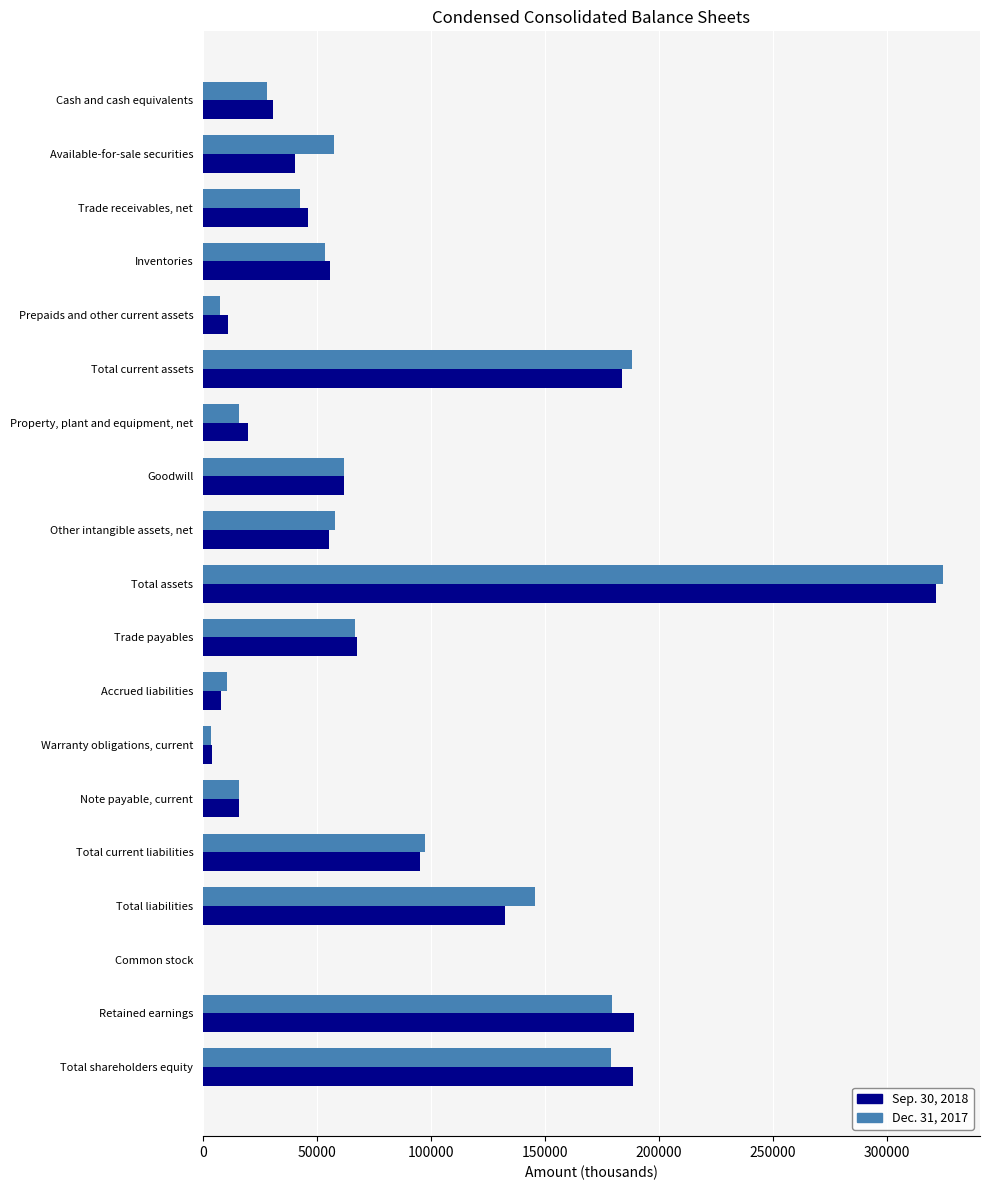

The value of Dec. 31, 2017 at Accrued liabilities is 10764. True or false?

True